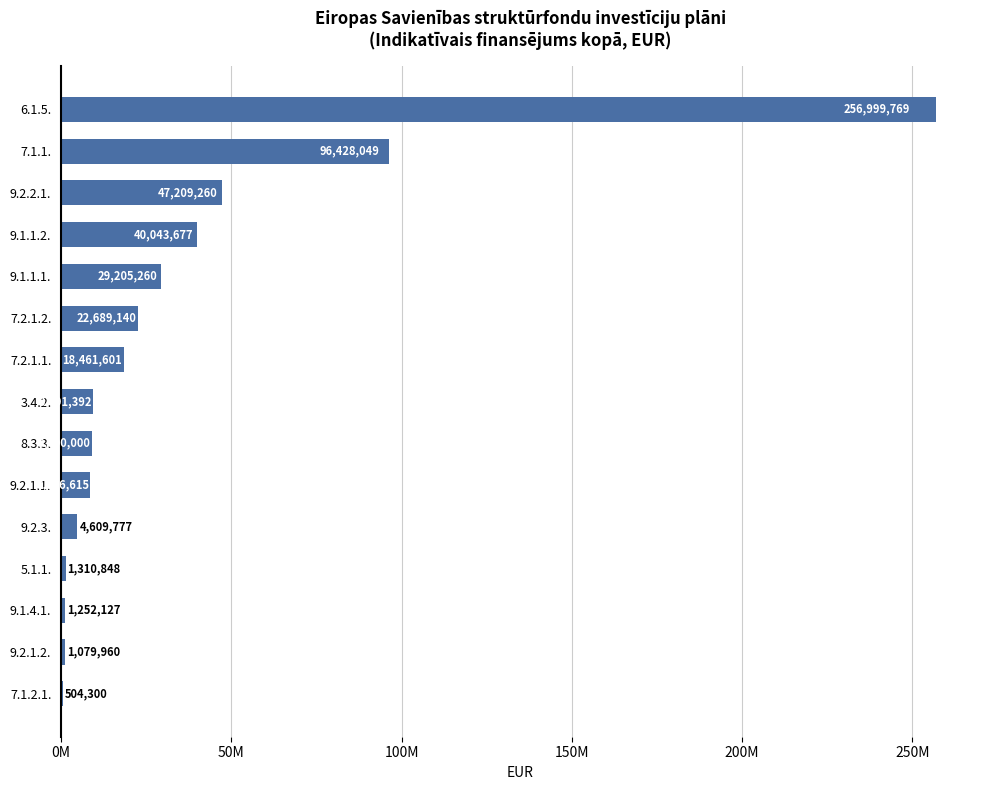

Are the bars horizontal?

Yes